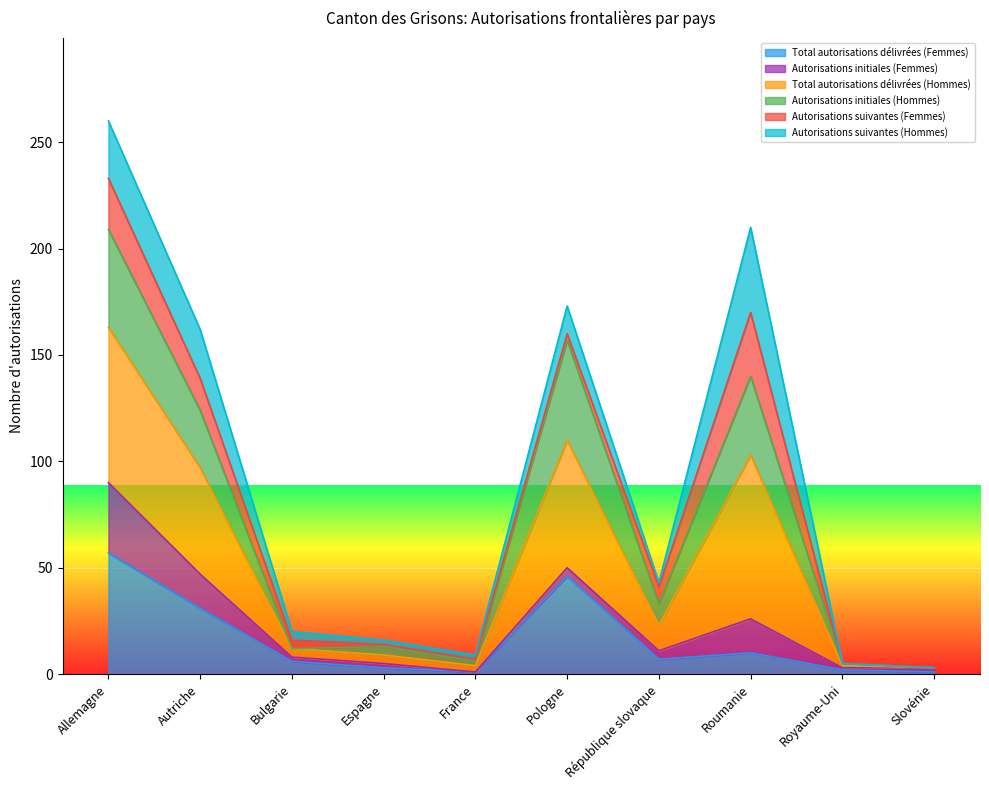

True or false: Total autorisations délivrées (Femmes) has a value of 46 at Pologne.

True